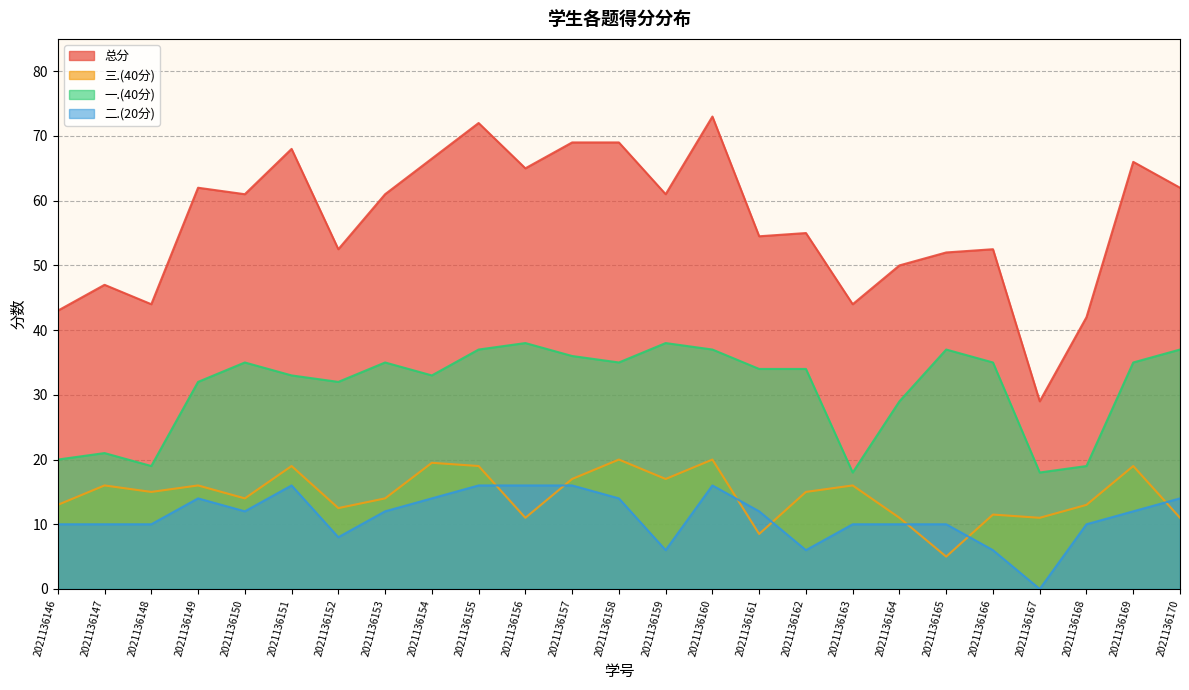

Count the number of categories in the chart.

25